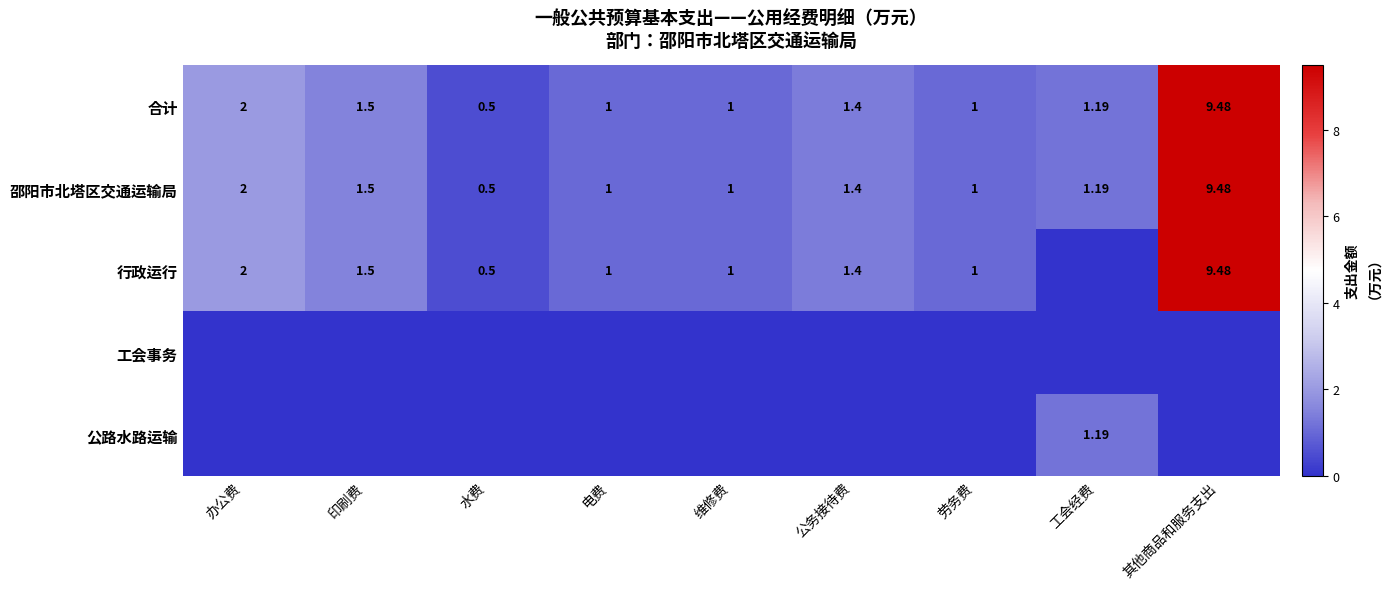

Rank the series by their maximum value, from lowest to highest.

工会事务, 公路水路运输, 合计, 邵阳市北塔区交通运输局, 行政运行